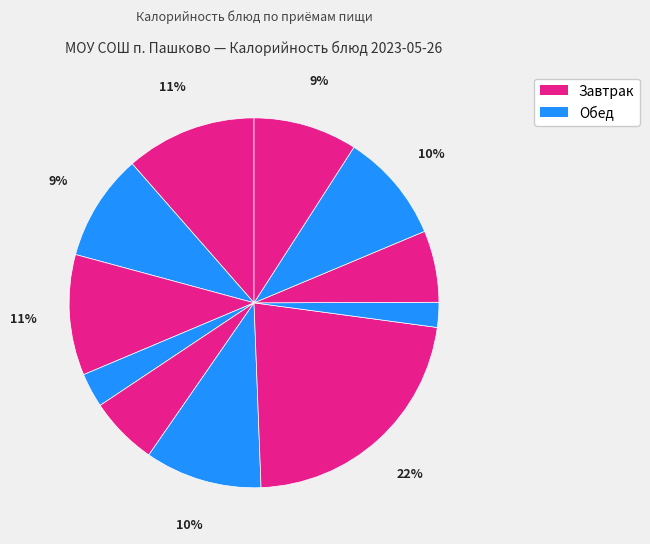

Count the number of slices in the pie.

11